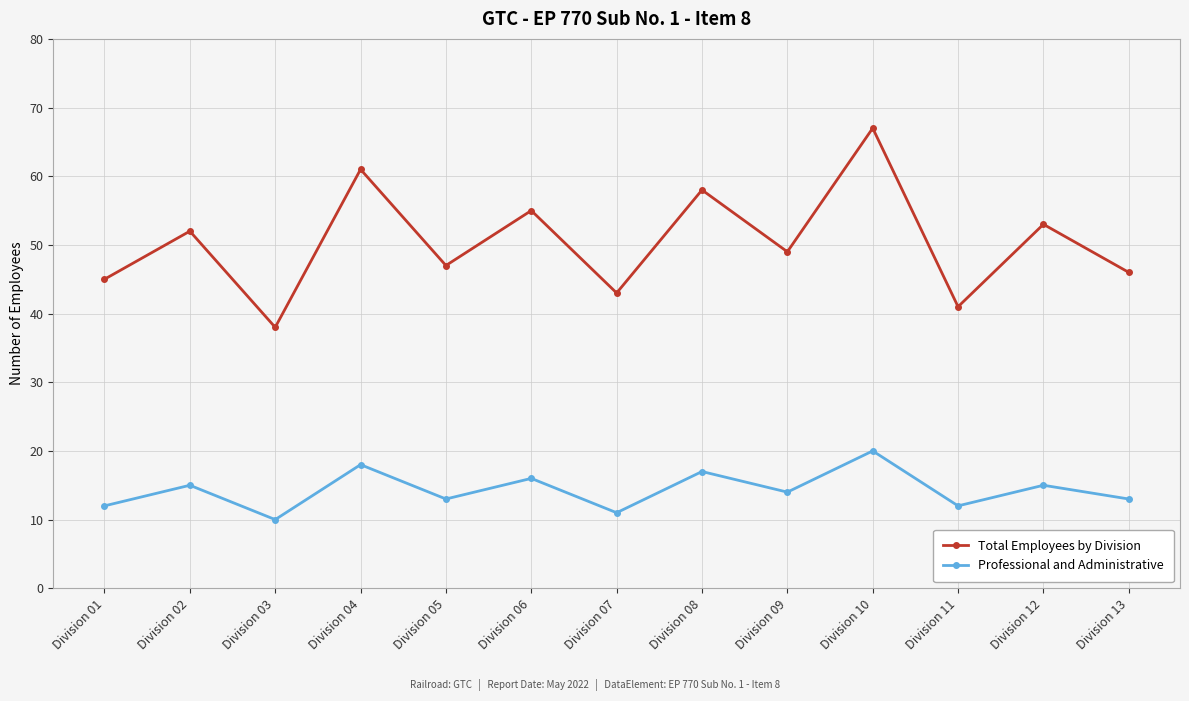

At which category is the sum across all series the highest?

Division 10